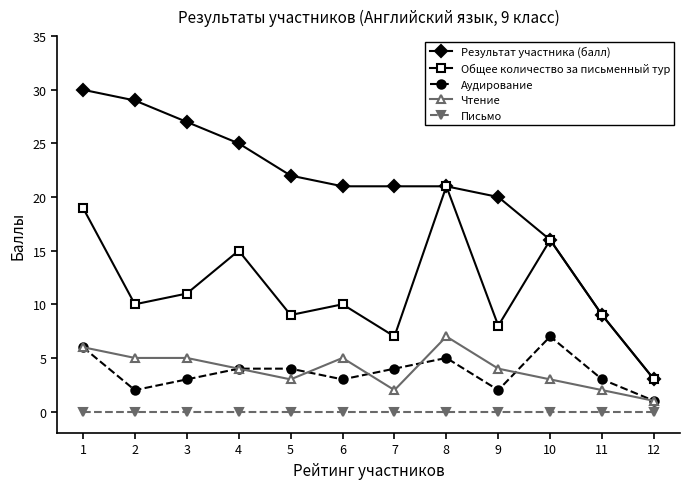

Rank the series at 3 from highest to lowest value.

Результат участника (балл), Общее количество за письменный тур, Чтение, Аудирование, Письмо